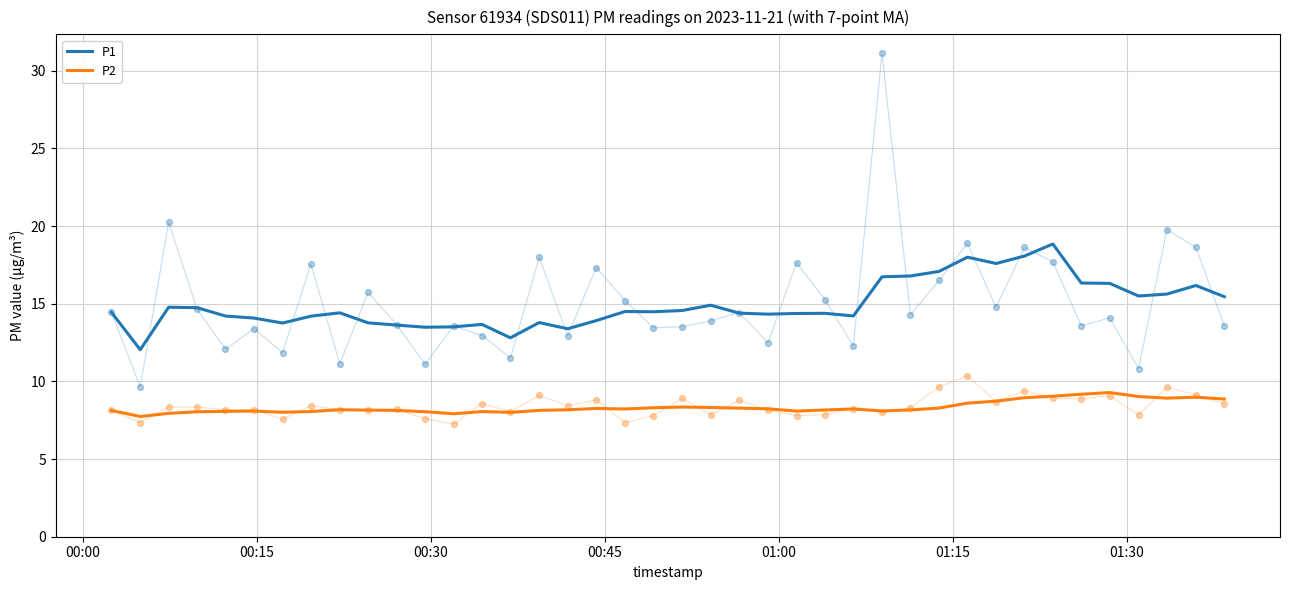

Which series contains the highest Y value?

P1